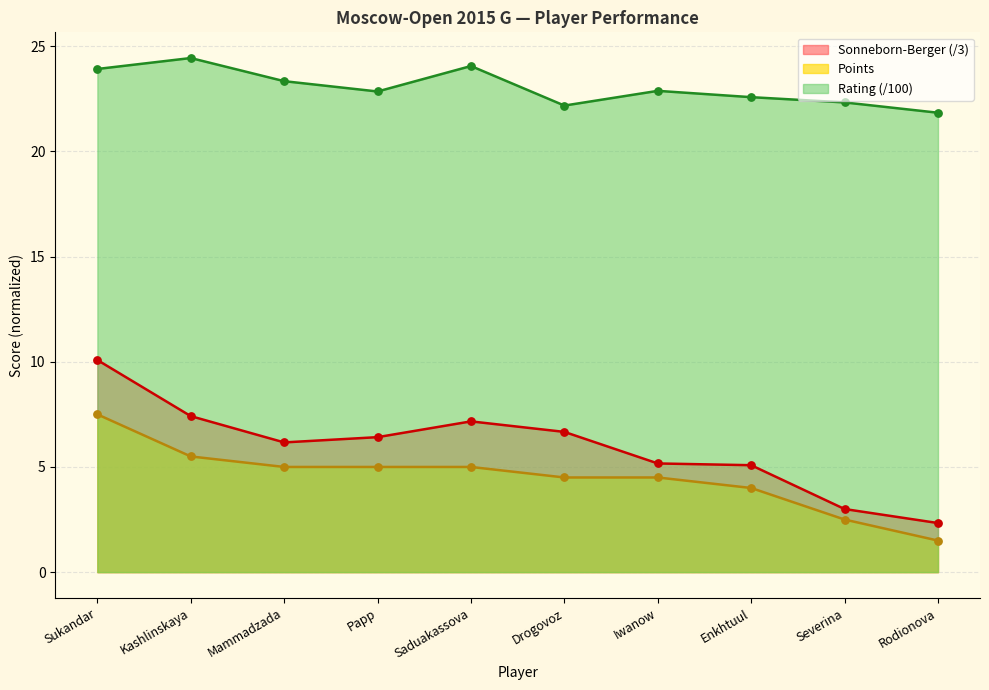

Which series contains the highest Y value?

Rating